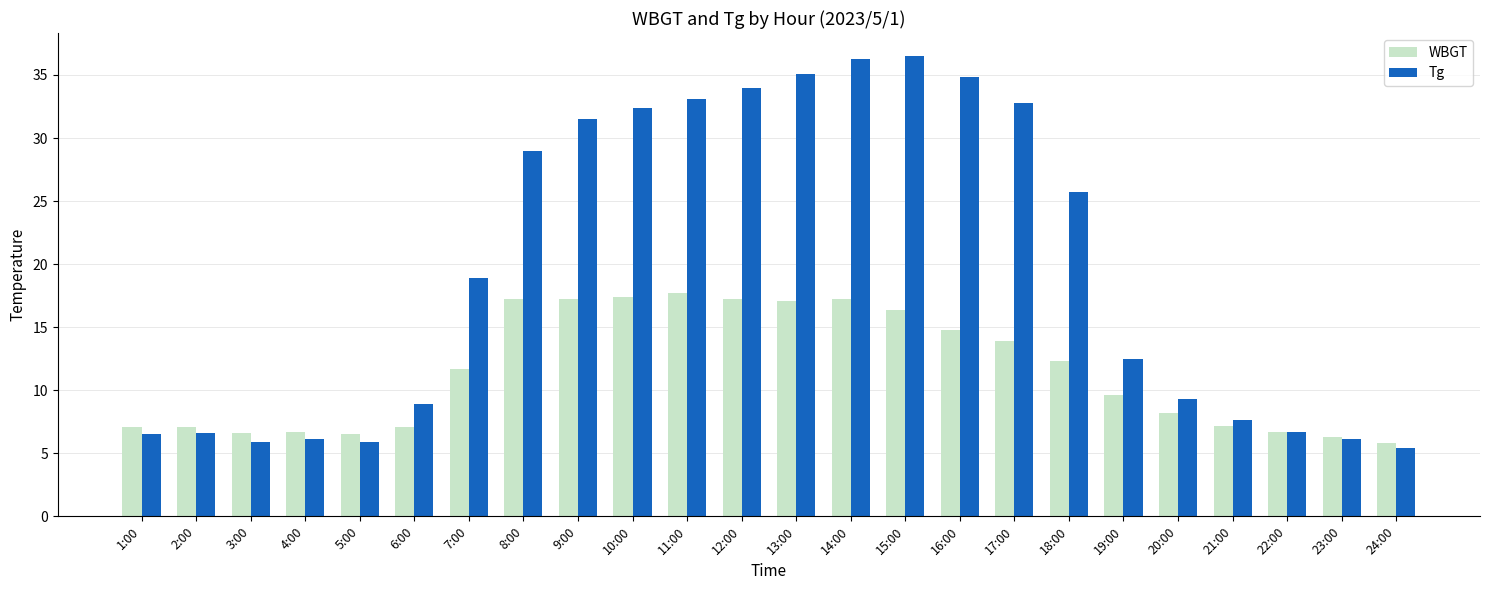

List the series in order of their peak value, highest first.

Tg, WBGT